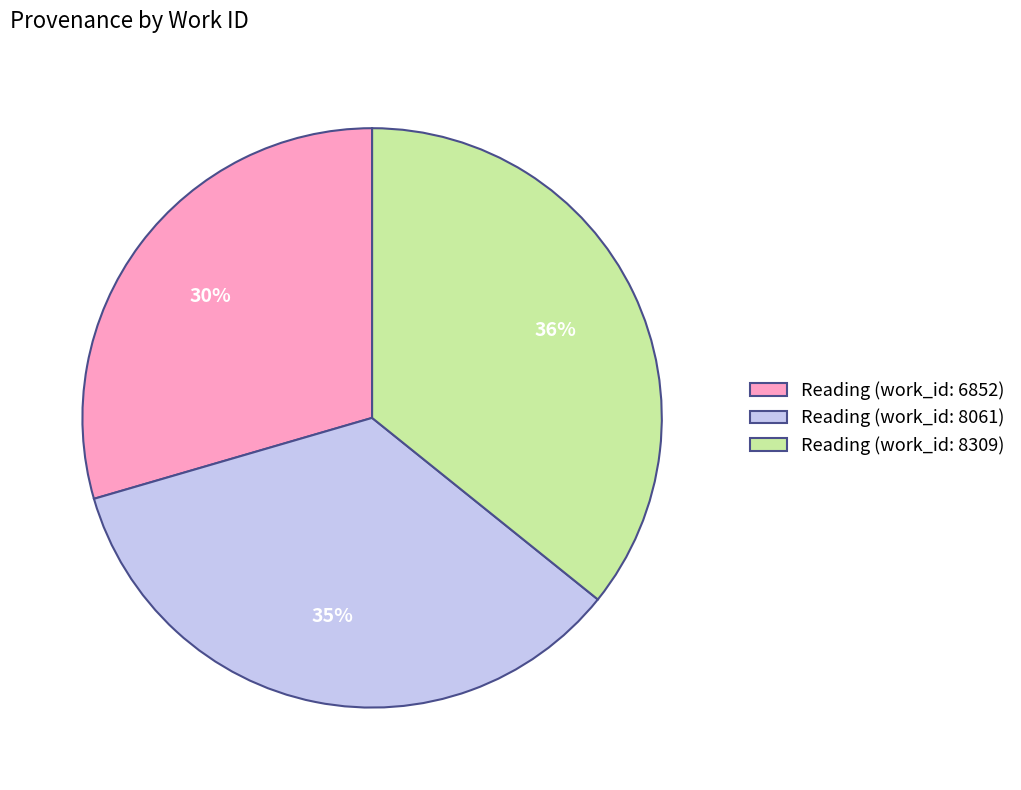

How many slices are in this pie chart?

3